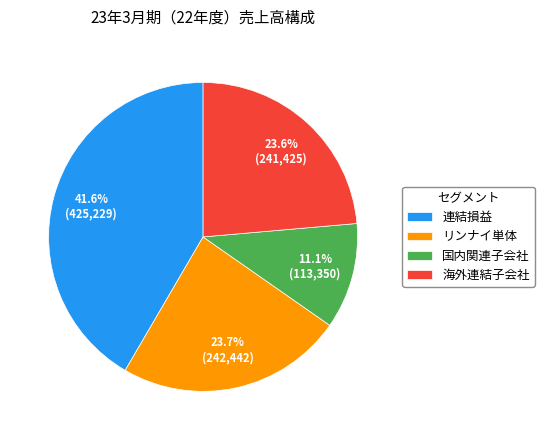

Is it true that 海外連結子会社 is 35% of the pie?

False